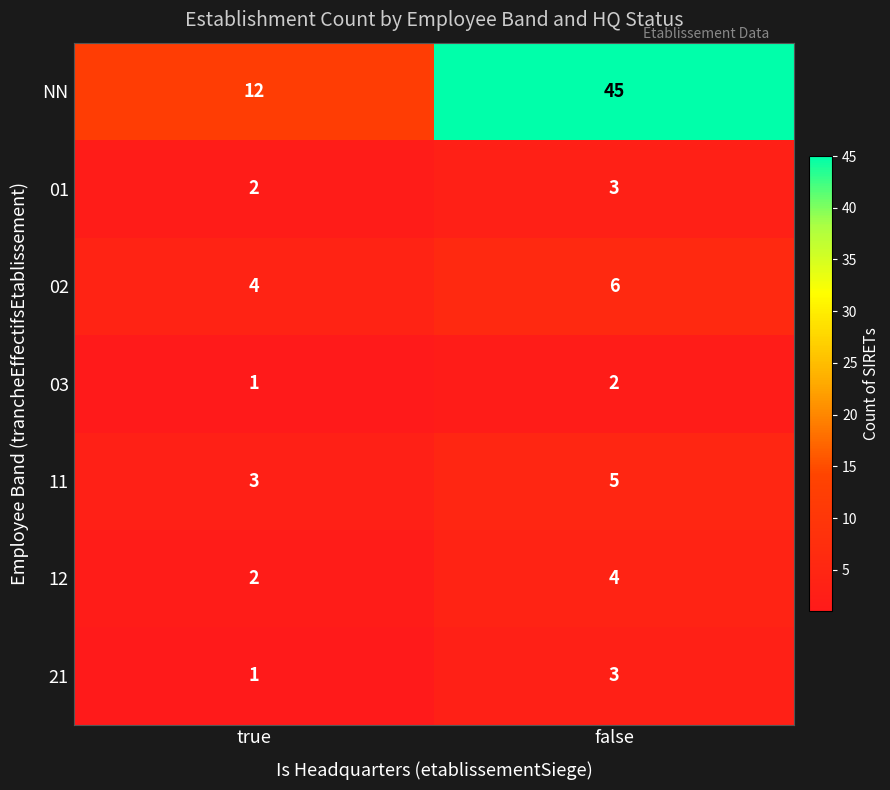

List the labels in order of 11 value, largest first.

false, true